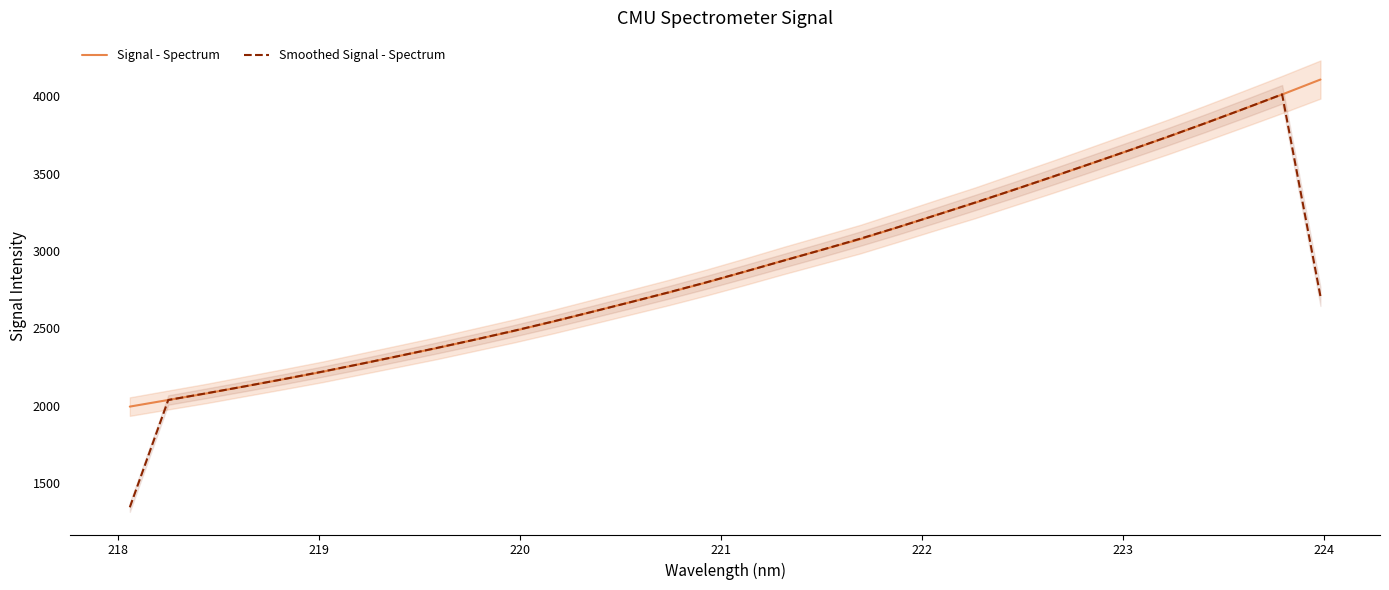

What is the highest value of the Signal - Spectrum series?

4108.4